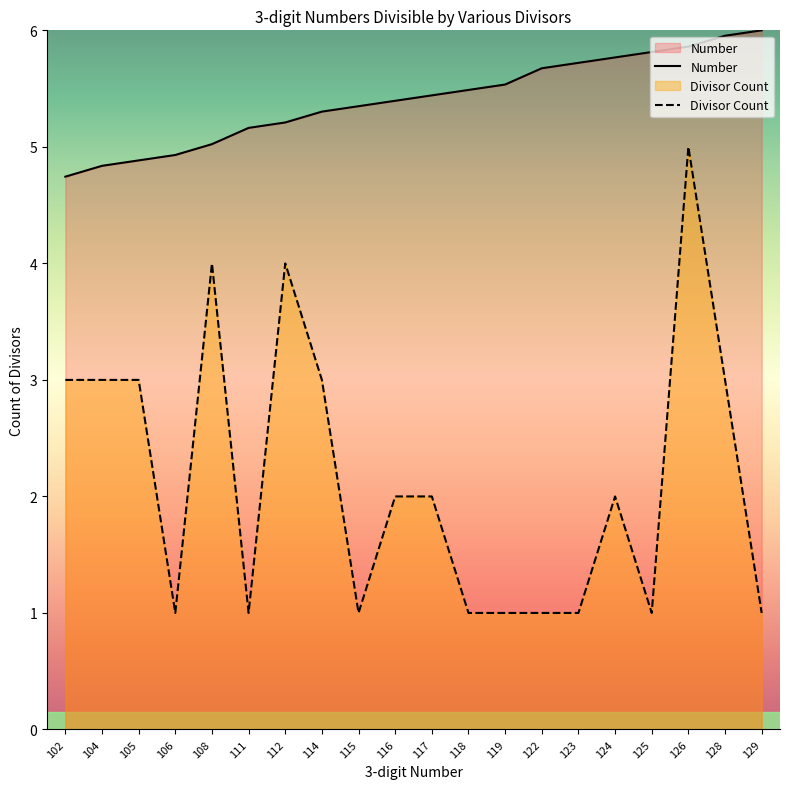

True or false: Divisor Count and Number cross at least once.

False